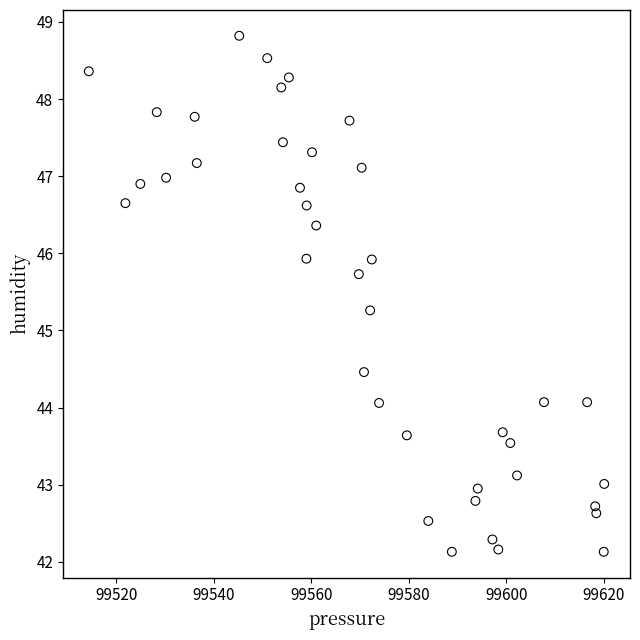

What is the range of X values (max minus min)?

105.8